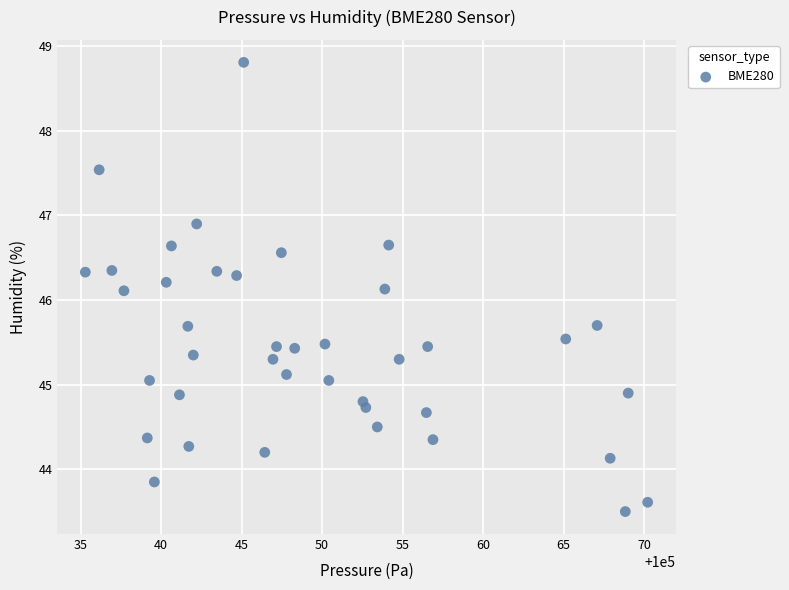

What is the range of X values (max minus min)?

34.9